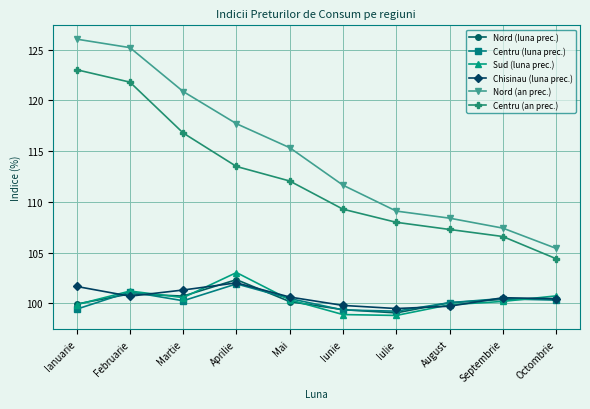

Rank the categories by Nord (an prec.) value from lowest to highest.

Octombrie, Septembrie, August, Iulie, Iunie, Mai, Aprilie, Martie, Februarie, Ianuarie